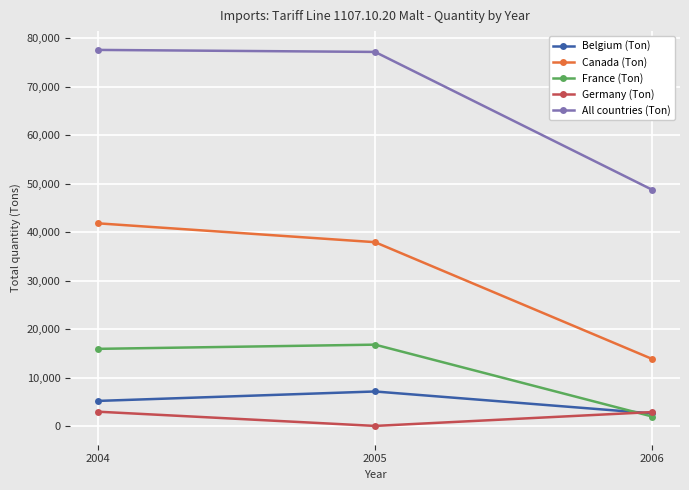

What is the spread (max minus min) of values at 2004?

74667